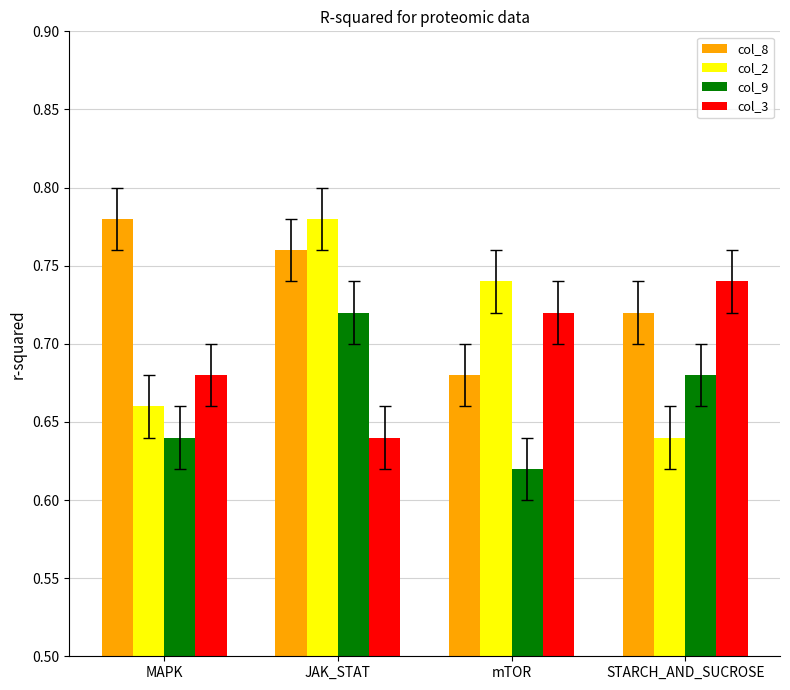

Rank the categories by col_3 value from lowest to highest.

JAK_STAT, MAPK, mTOR, STARCH_AND_SUCROSE